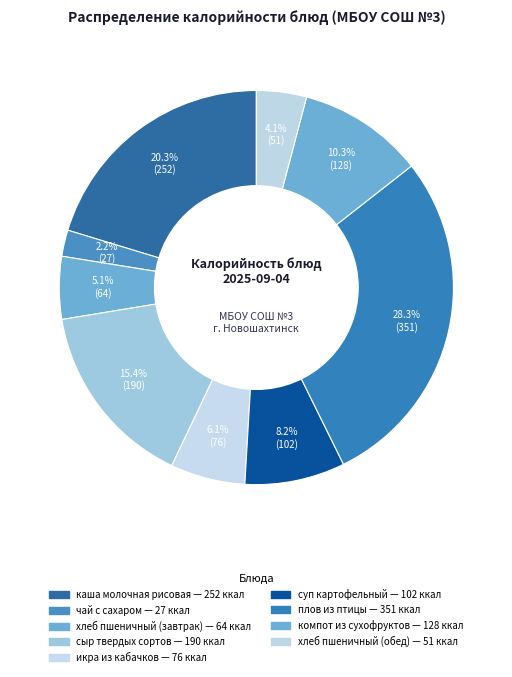

Count the number of slices in the pie.

9